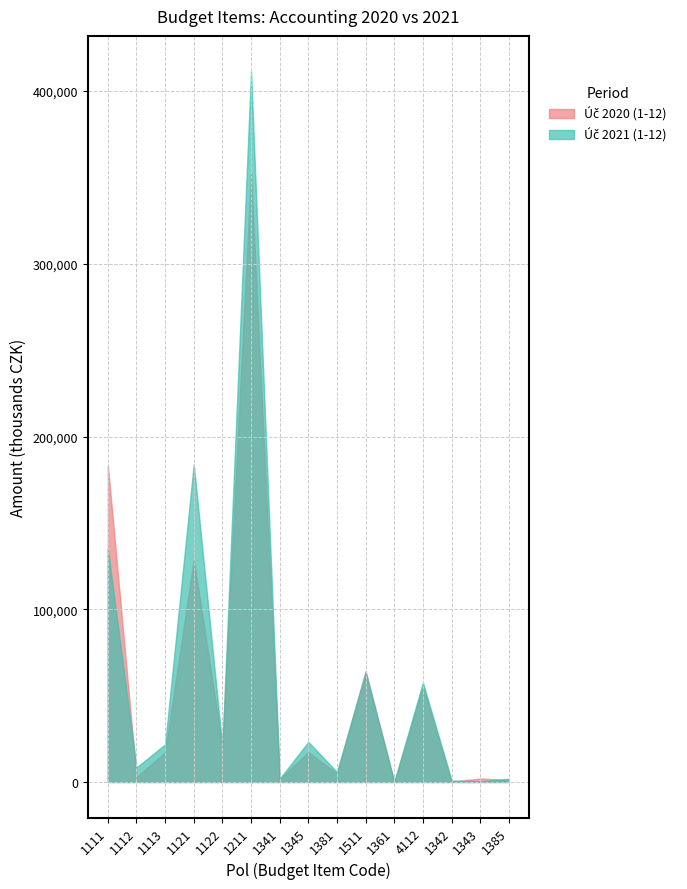

Where is Úč 2020 (1-12) nearest to the value 176600?

1111